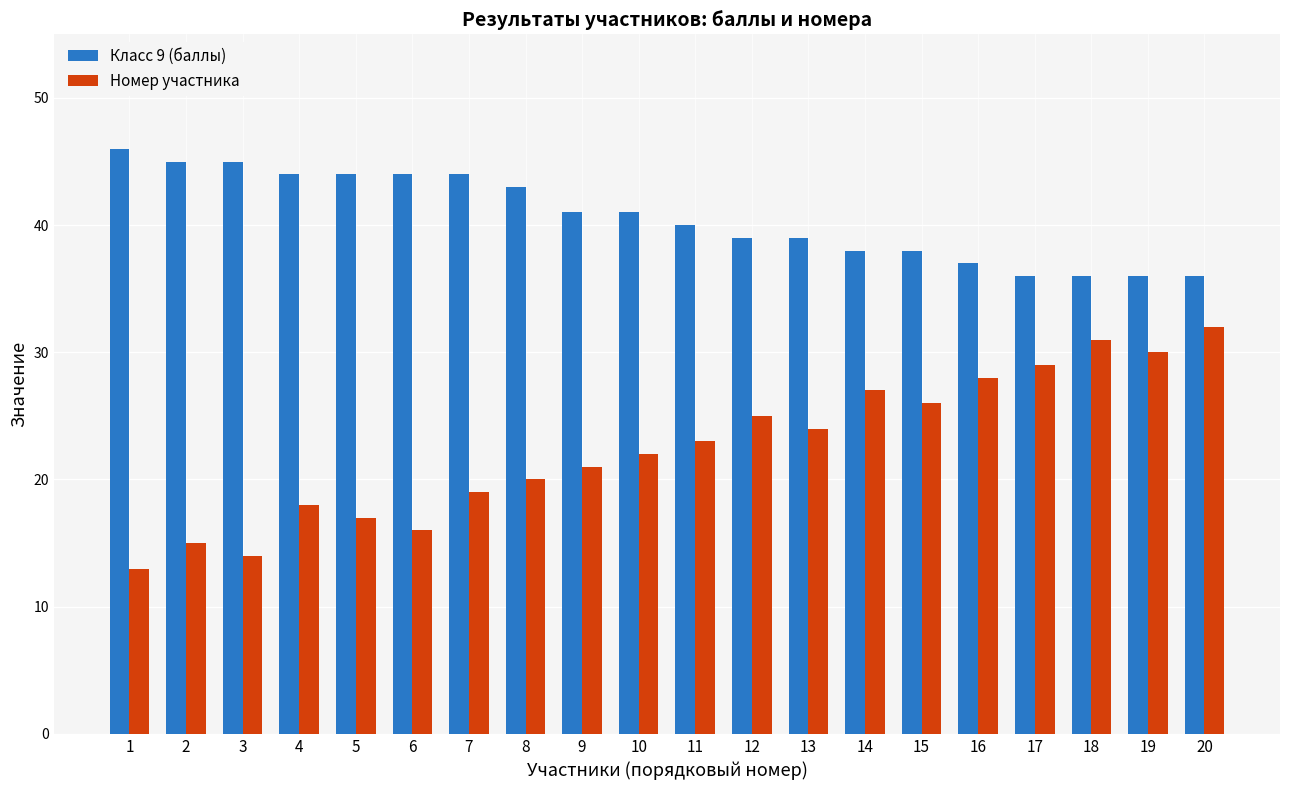

At which category is the sum across all series the highest?

20